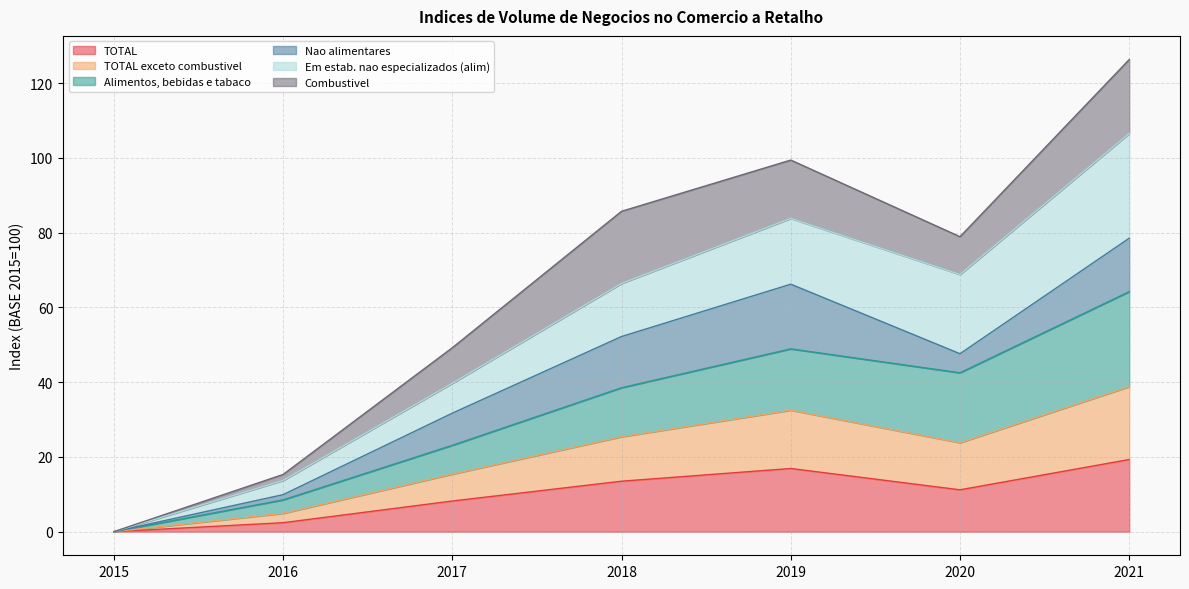

True or false: TOTAL has a value of 2.4 at 2016.

True